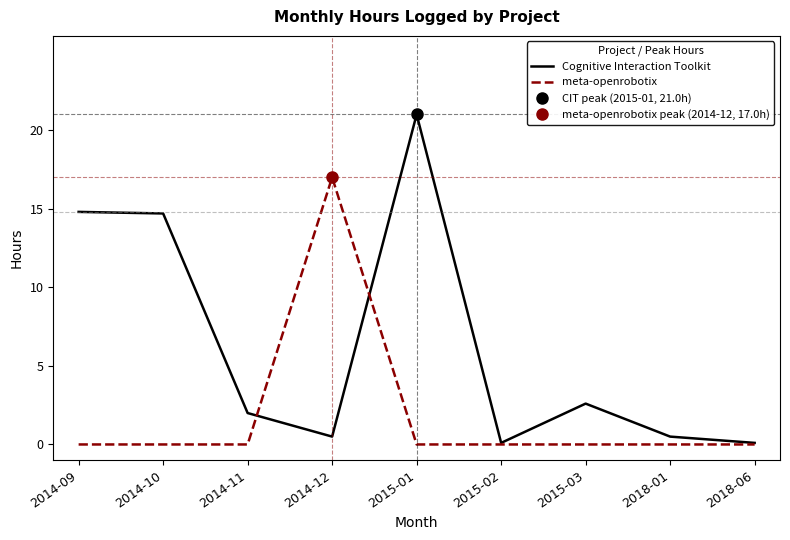

How many lines are shown in the chart?

2